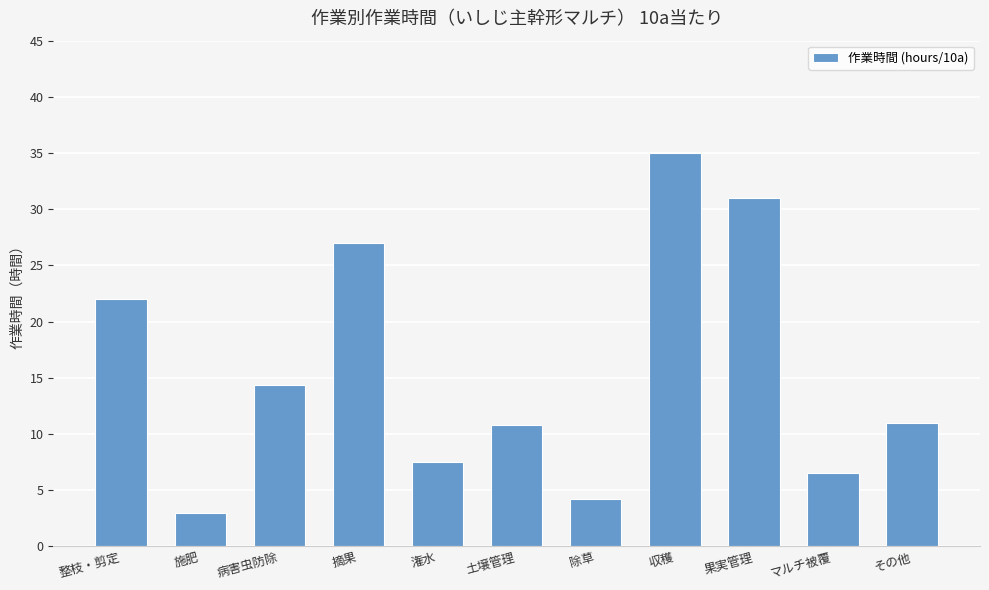

What is the sum of all values?

172.4